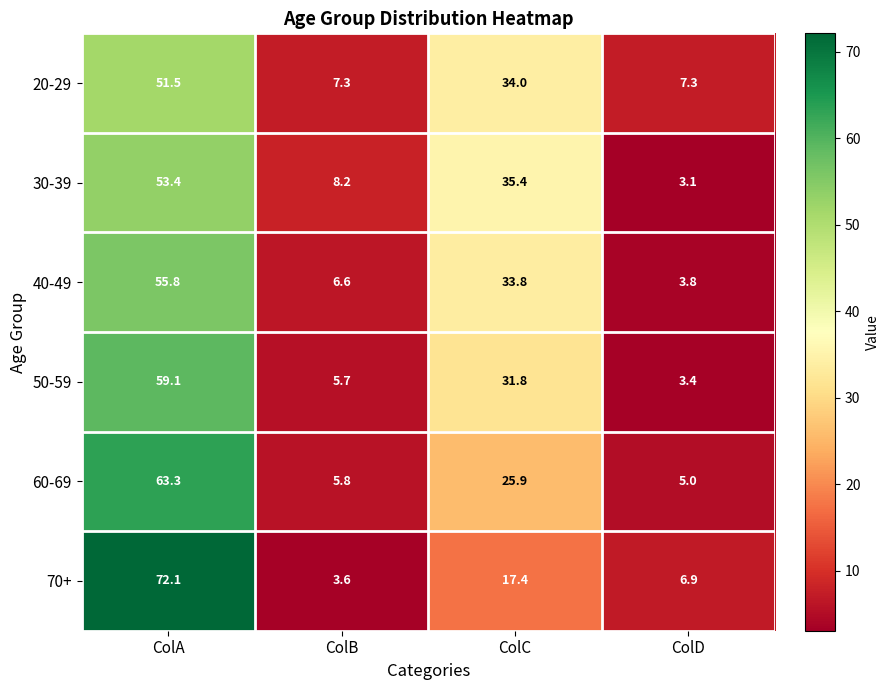

What value does the 50-59 series have at ColB?

5.7